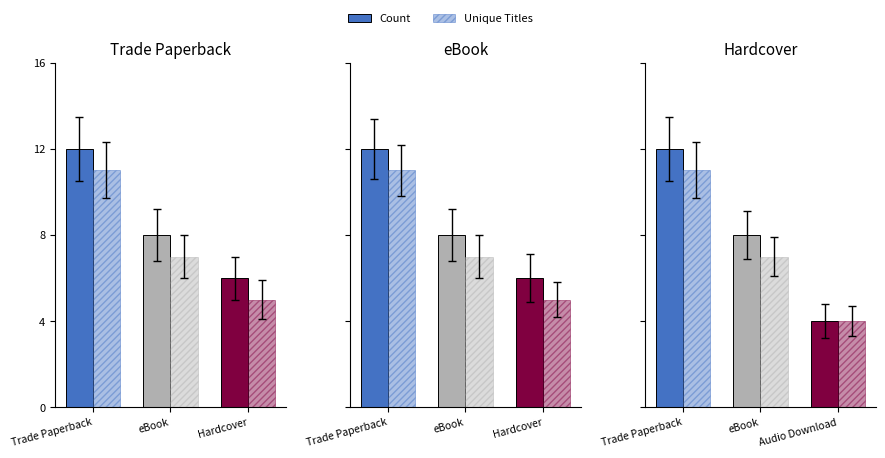

Which label corresponds to the largest value in the chart?

Trade Paperback